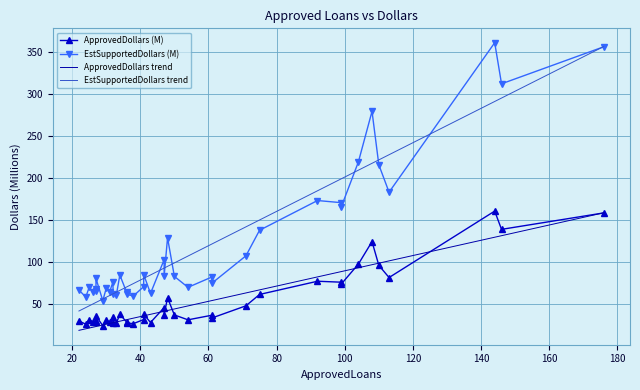

How many values in the EstSupportedDollars trend series exceed 84?

20